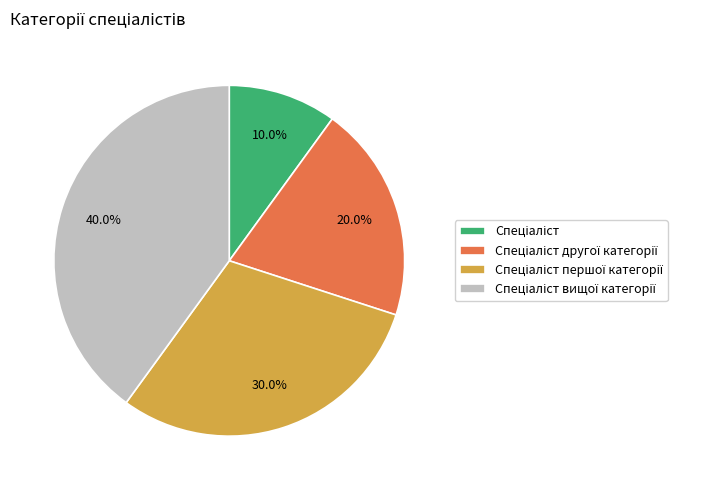

Is there a majority slice in this chart?

No